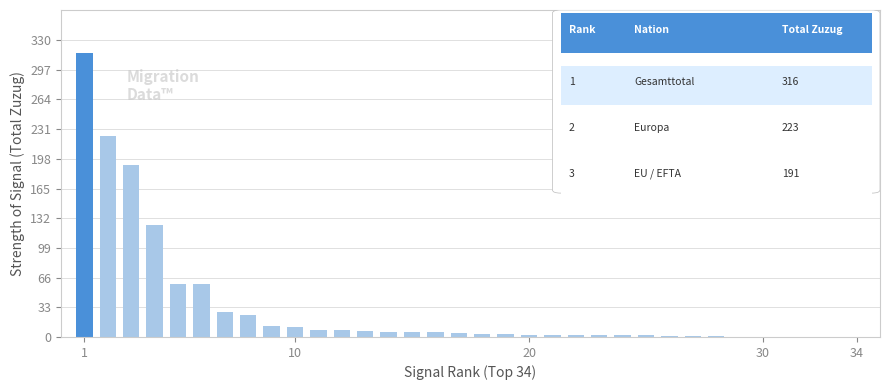

Count the number of categories in the chart.

34